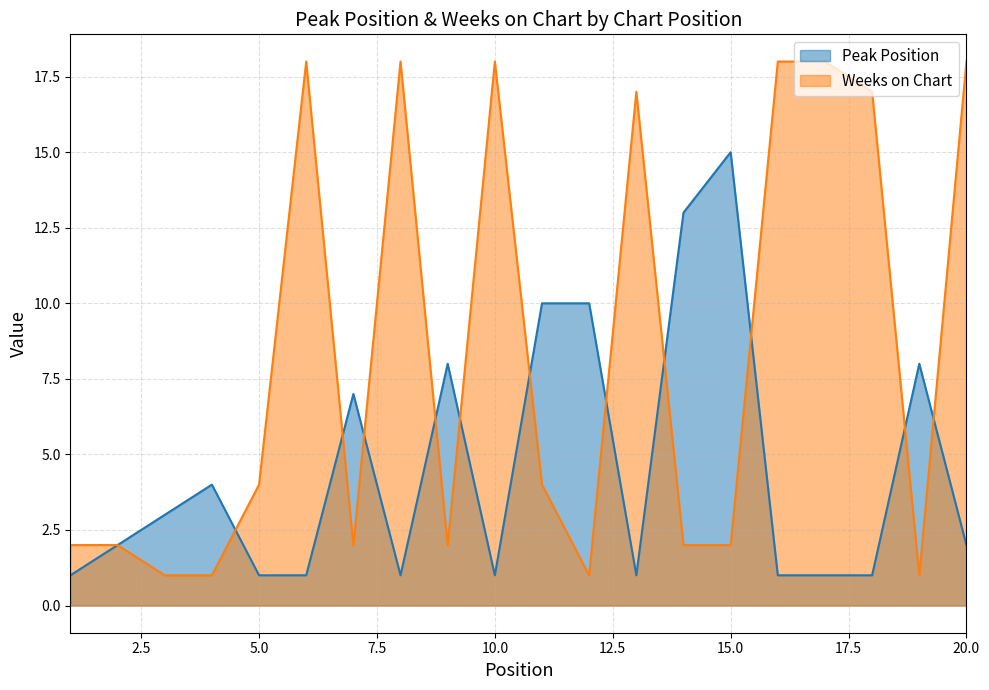

At which category is the sum across all series the highest?

20.0